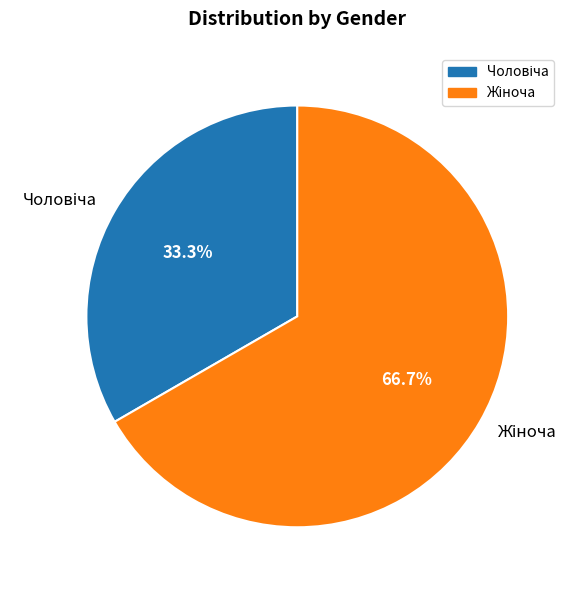

Is there a majority slice in this chart?

Yes